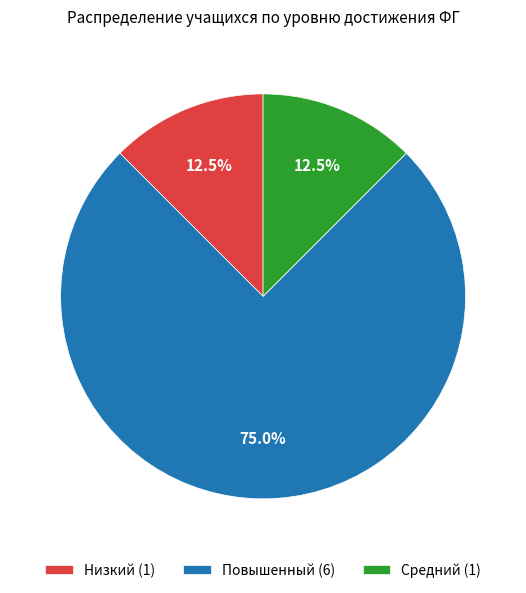

Is Повышенный (6) the majority of the pie?

Yes